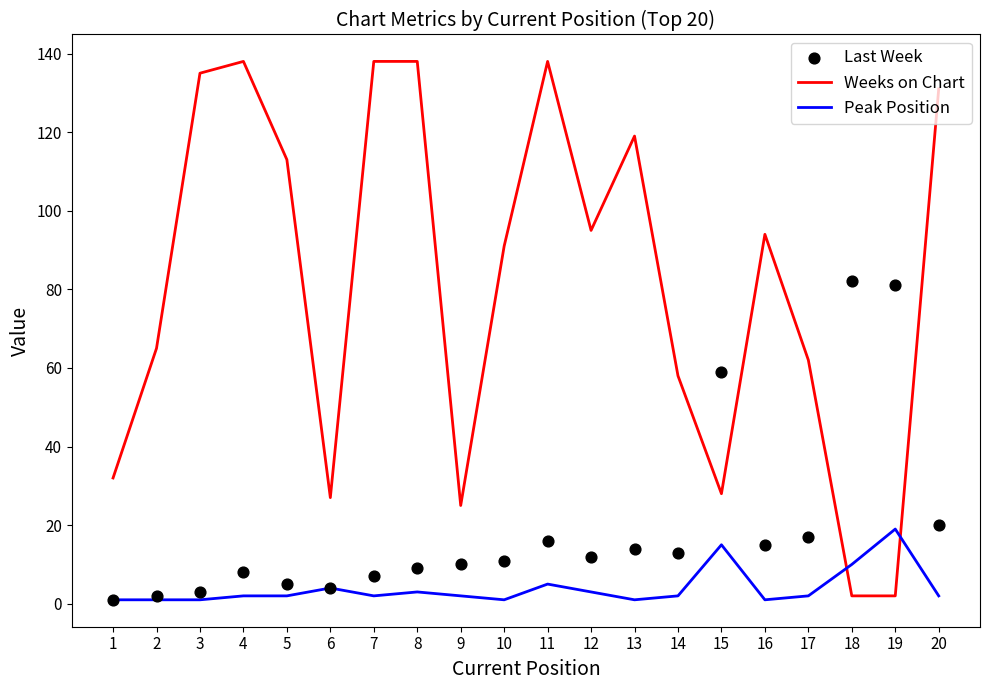

What is the total value across all series at 11?

159